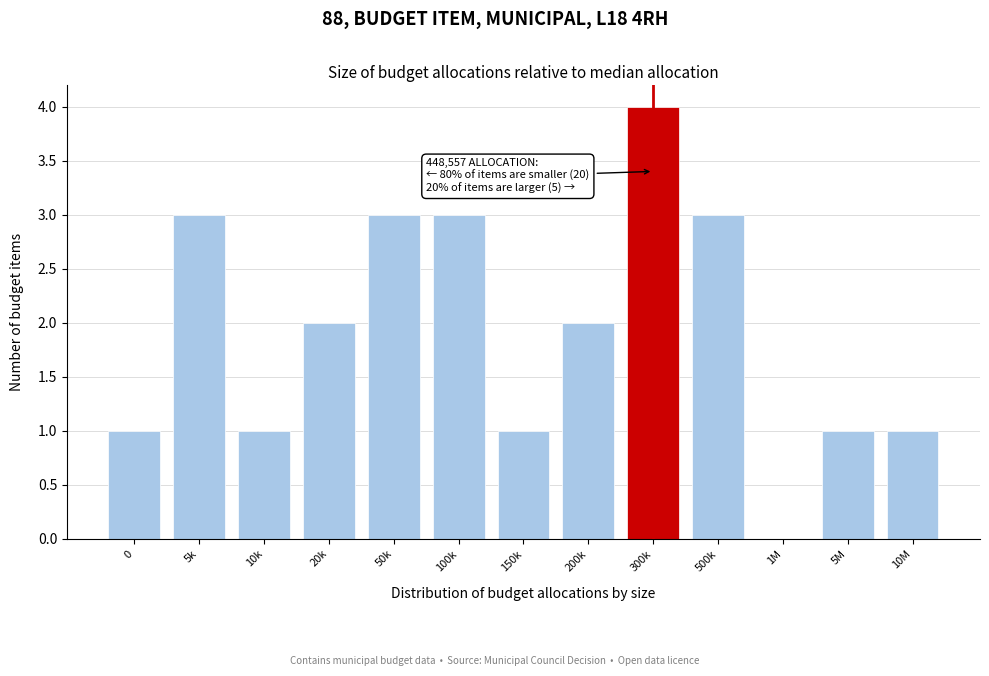

Reading right to left, list all the values displayed in this chart.

10M=1	5M=1	1M=0	500k=3	300k=4	200k=2	150k=1	100k=3	50k=3	20k=2	10k=1	5k=3	0=1